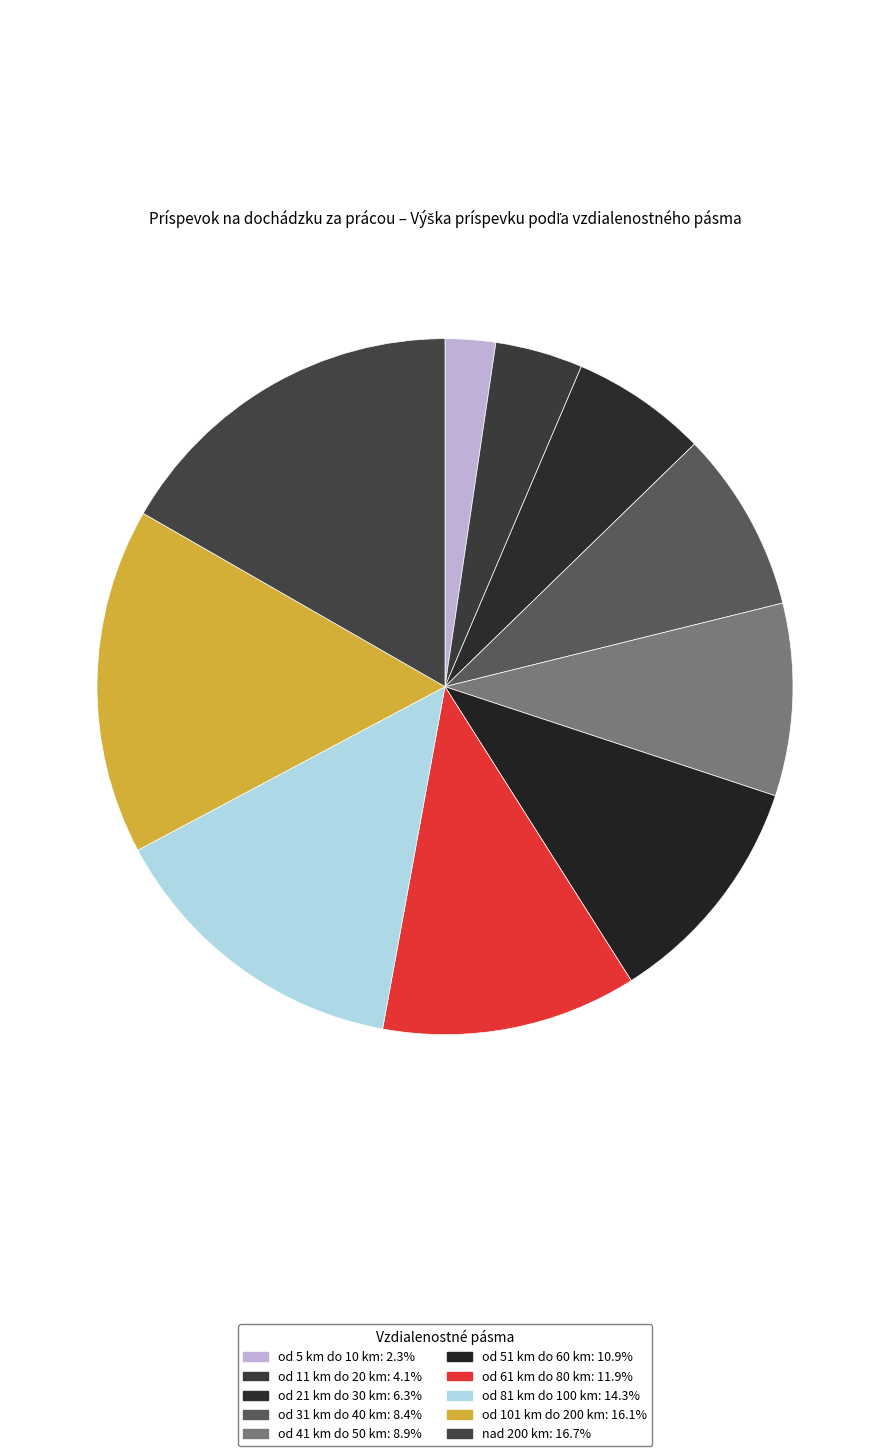

How many slices are in this pie chart?

10